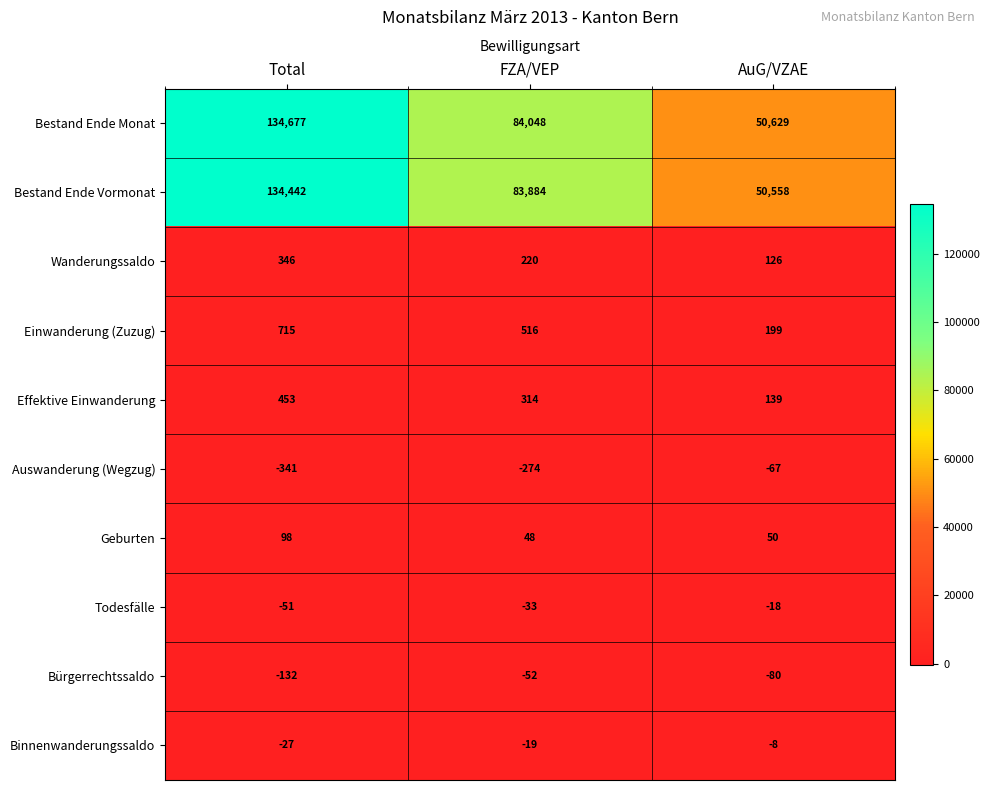

Which series changed the most between FZA/VEP and AuG/VZAE?

Bestand Ende Monat